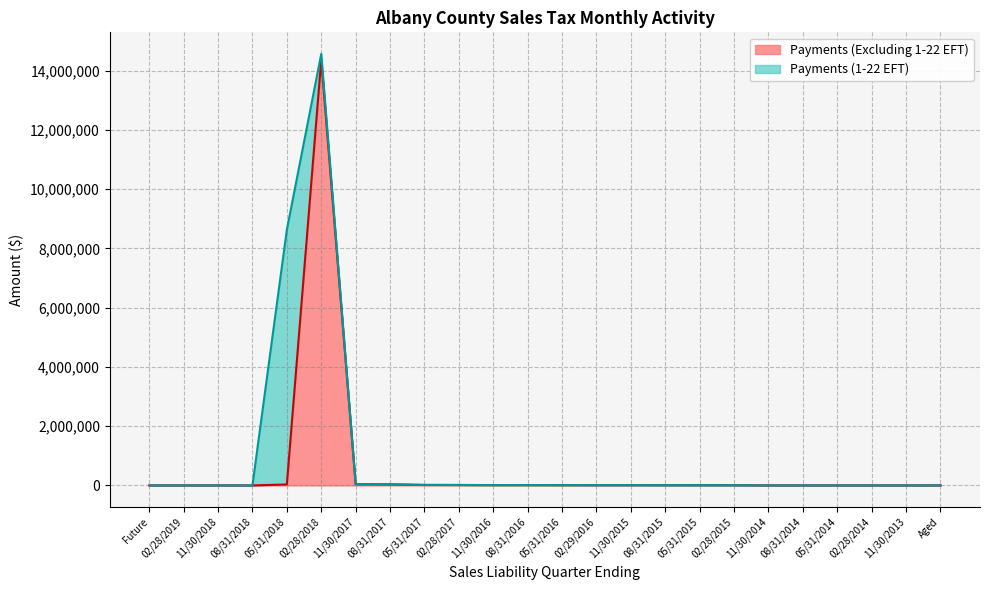

Reading left to right, transcribe all the data shown in this chart.

0.0	228.8	0.0	0.0	31321.4	14361496.7	39825.0	35151.5	15868.0	13880.7	10575.7	11328.9	9499.3	8088.5	8161.4	6749.3	6315.8	5773.8	150.4	79.7	46.7	41.4	71.2	820.9